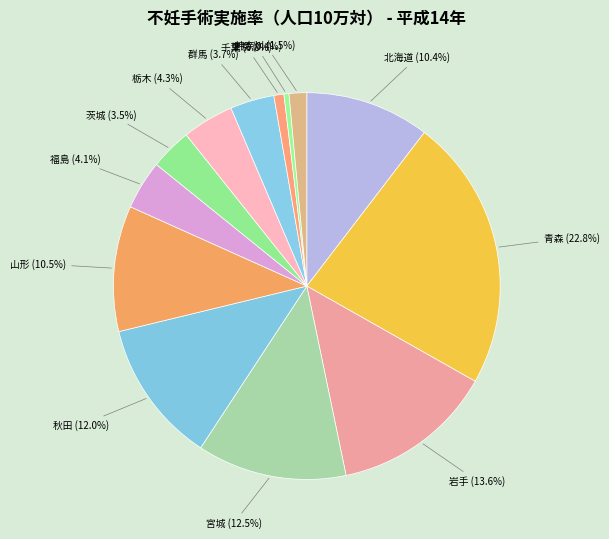

Is 岩手 the majority of the pie?

No